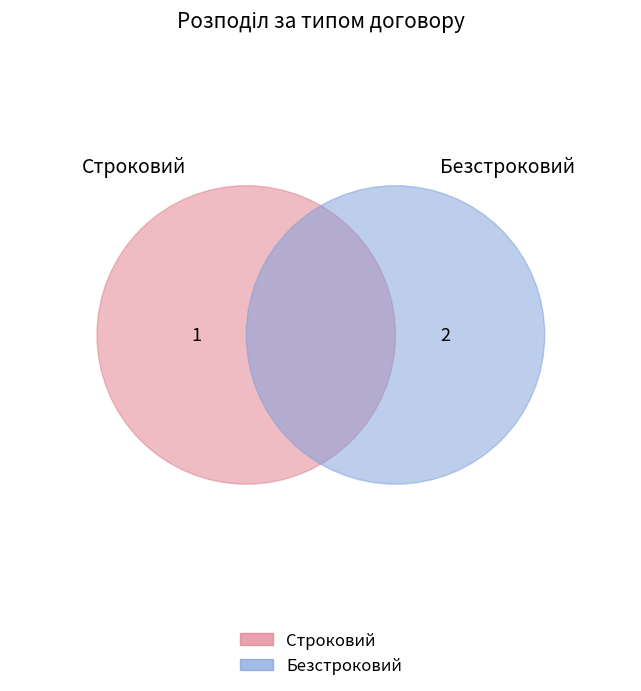

To the nearest percent, what is the difference between the largest and smallest slice percentages?

33%